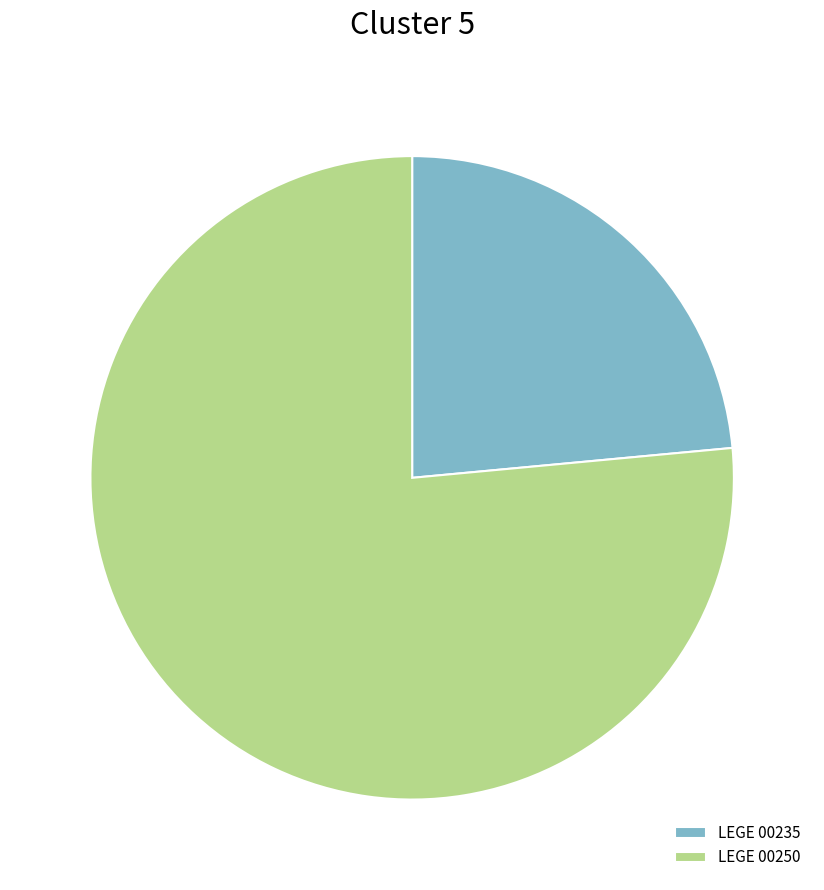

The LEGE 00235 slice represents 24% of the pie. True or false?

True